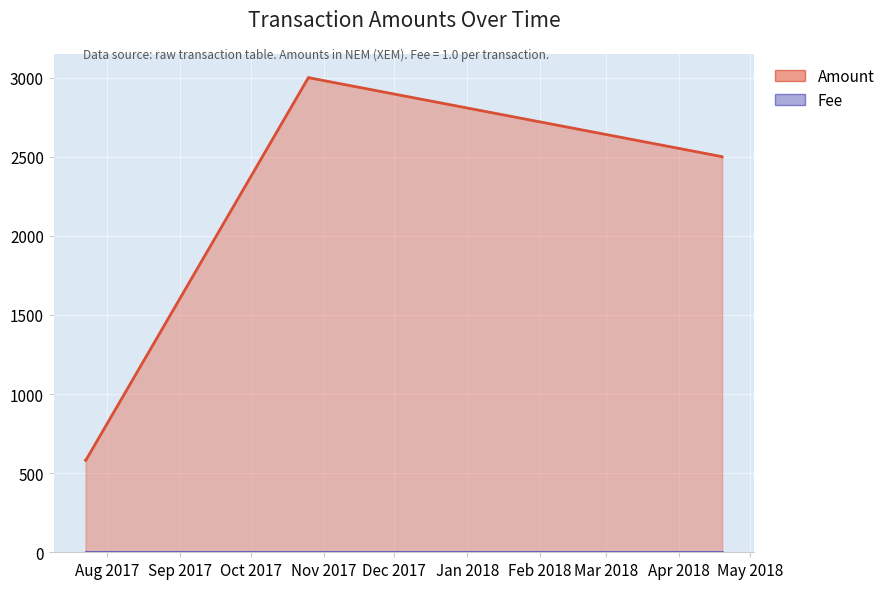

True or false: the data has more than 0 interior local peaks.

True